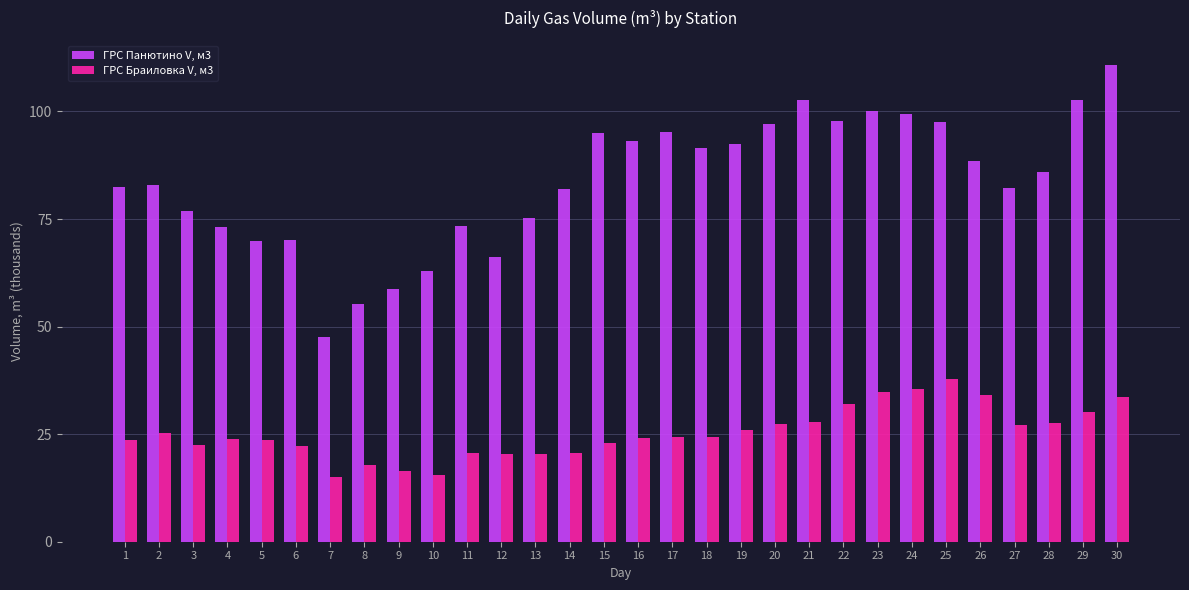

What value does the ГРС Браиловка V, м3 series have at 16?

24.0